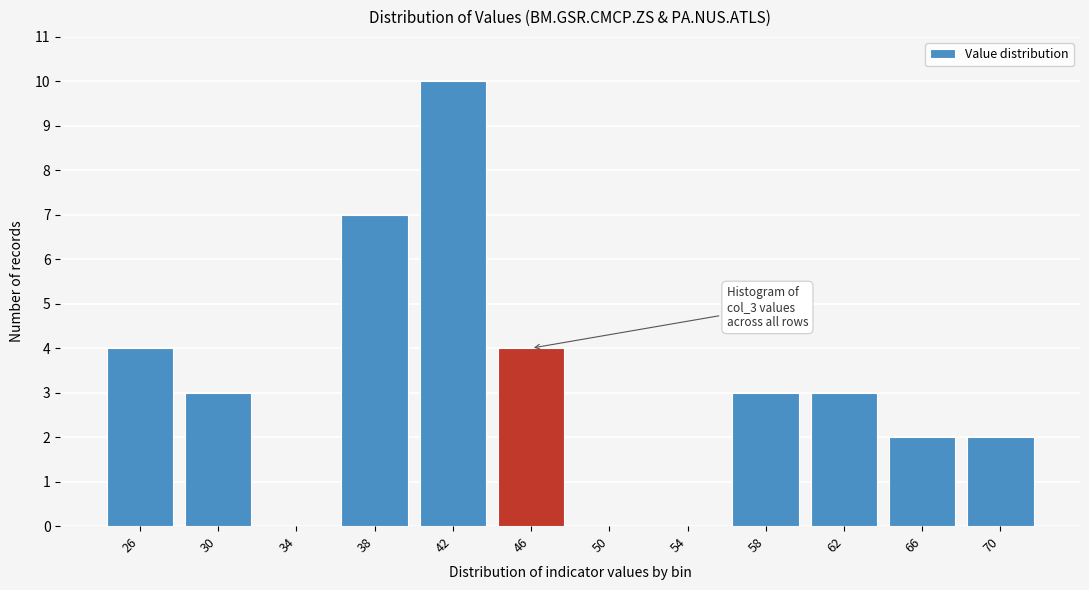

Which category has the highest value across all series?

42